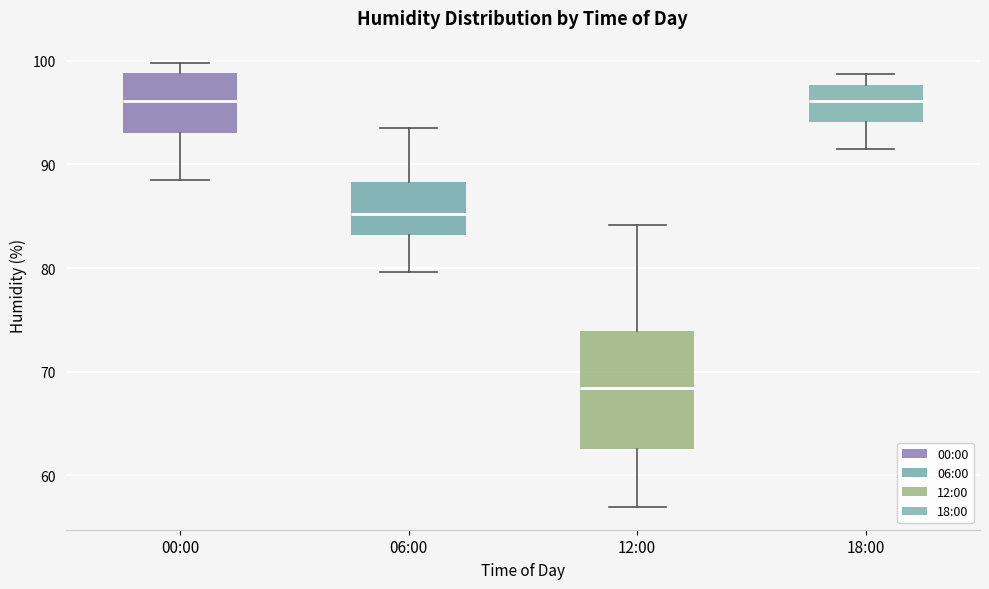

Reading left to right, transcribe this box plot: for each box, give where its median line is, the range the box spans, and where its two whiskers end, as read against the y-axis. The values are not printed on the chart, so give them approximately, as read against the axis.

00:00: median 96, box 93 to 99, whiskers 89 to 100
06:00: median 85, box 83 to 88, whiskers 80 to 94
12:00: median 68, box 63 to 74, whiskers 57 to 84
18:00: median 96, box 94 to 98, whiskers 92 to 99